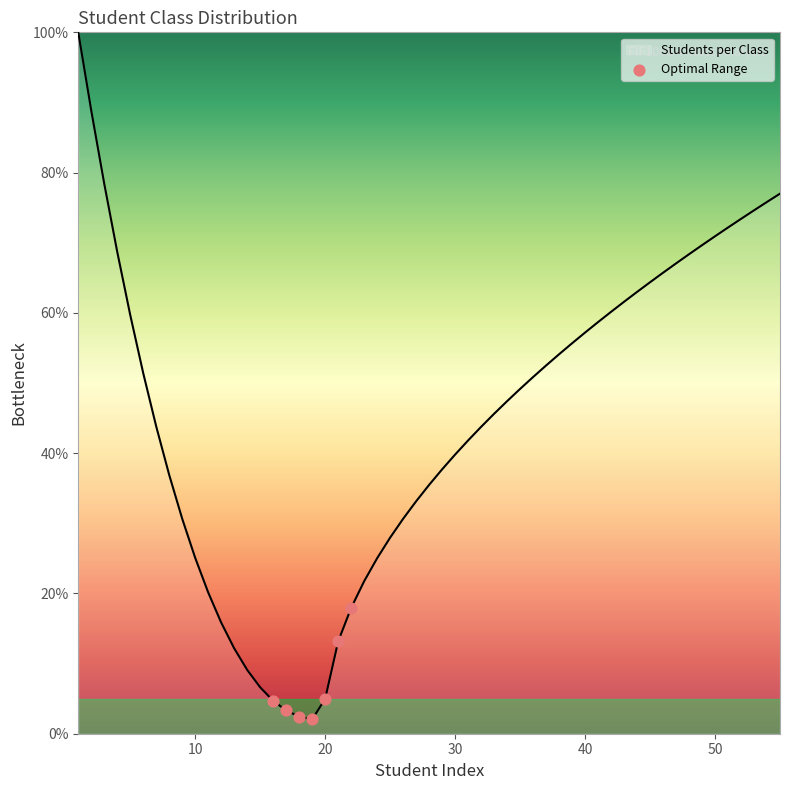

What is the maximum value shown in the chart?

100.0